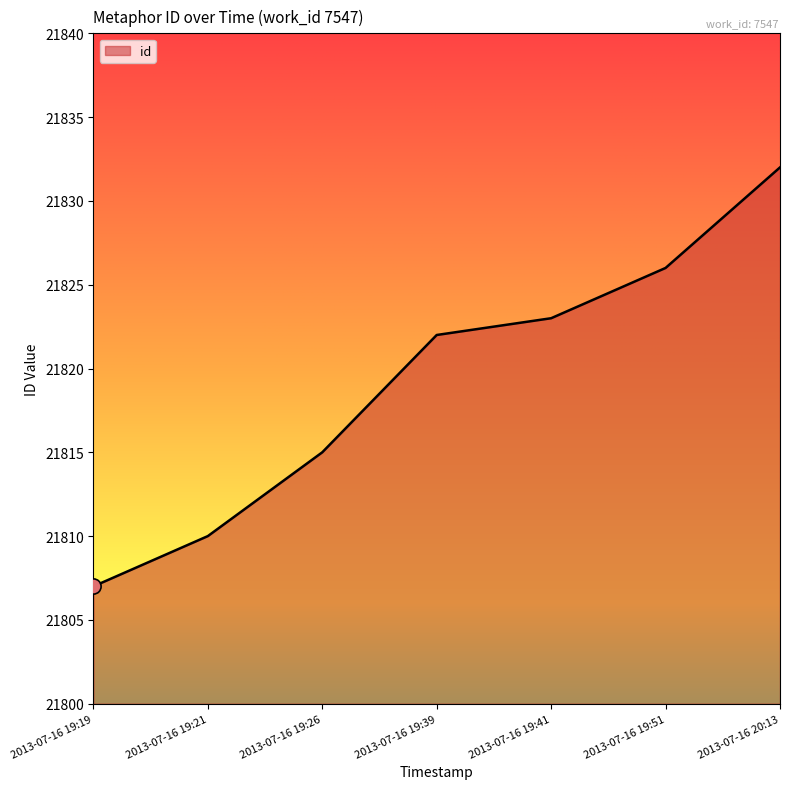

What is the change in value from 2013-07-16 19:39 to 2013-07-16 19:51?

+4